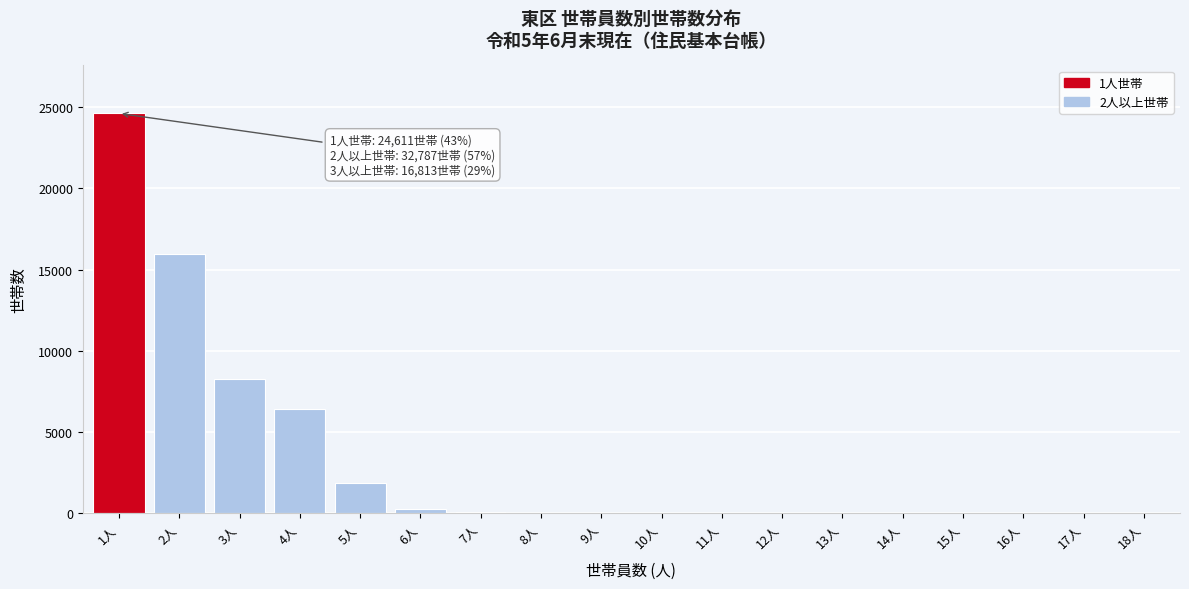

At which category does the chart reach its peak across all series?

1人